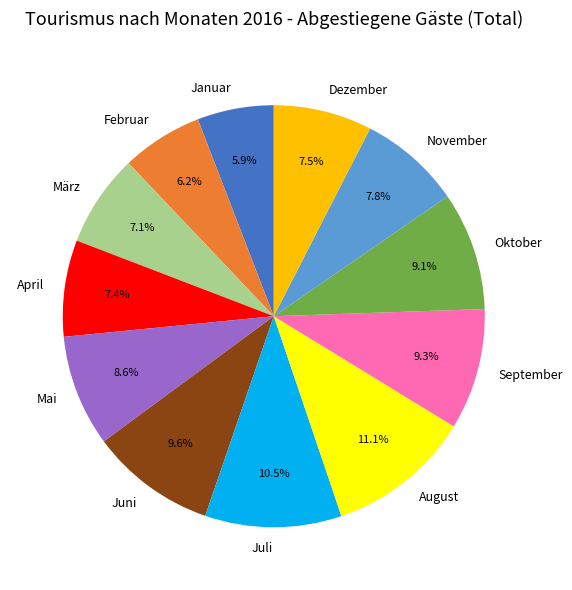

How many segments does this pie chart have?

12